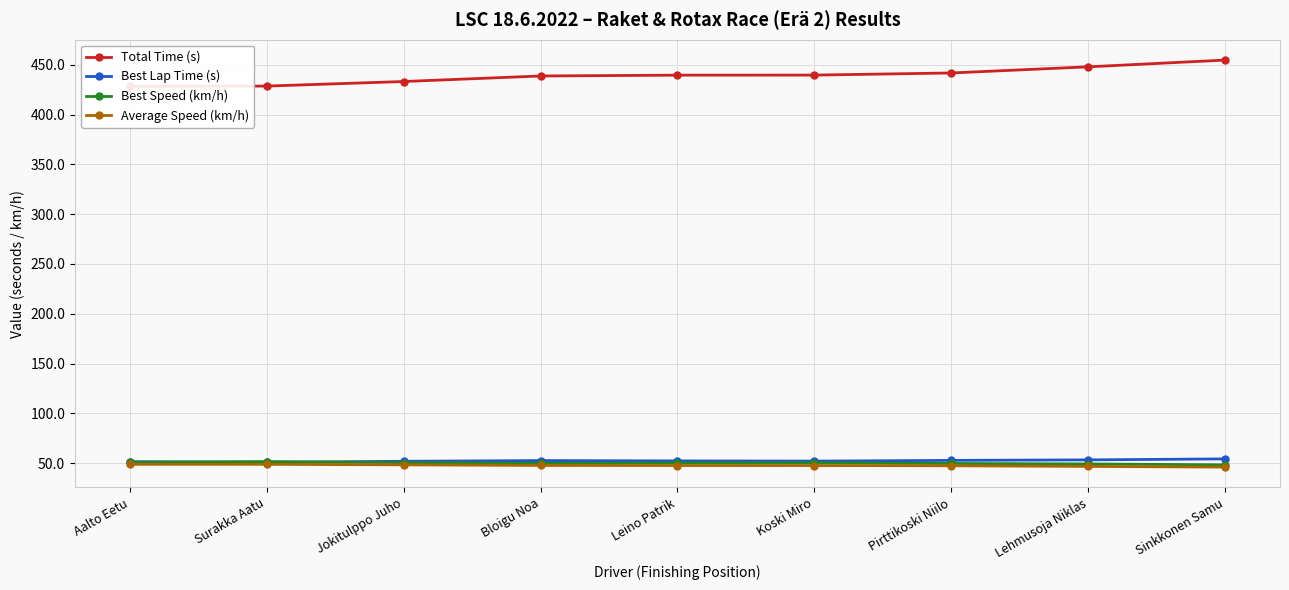

What is the average value of the Average Speed (km/h) series?

47.5